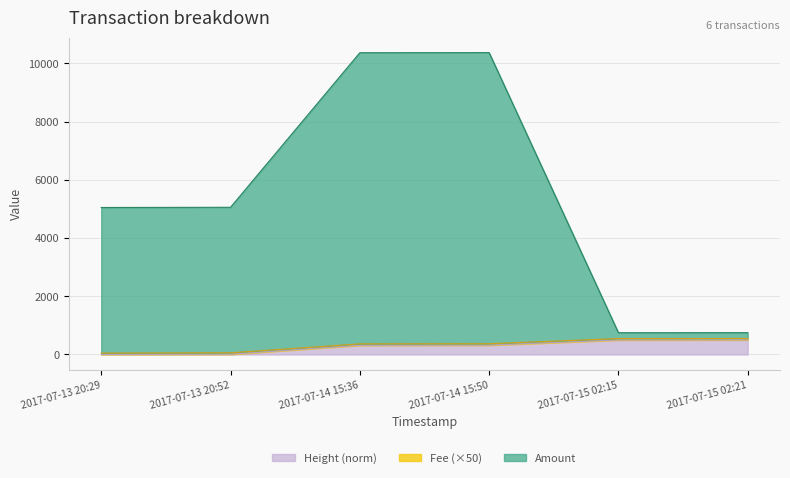

Is the value of Height (scaled) at 2017-07-13 20:29 greater than the value of Amount at 2017-07-13 20:29?

No